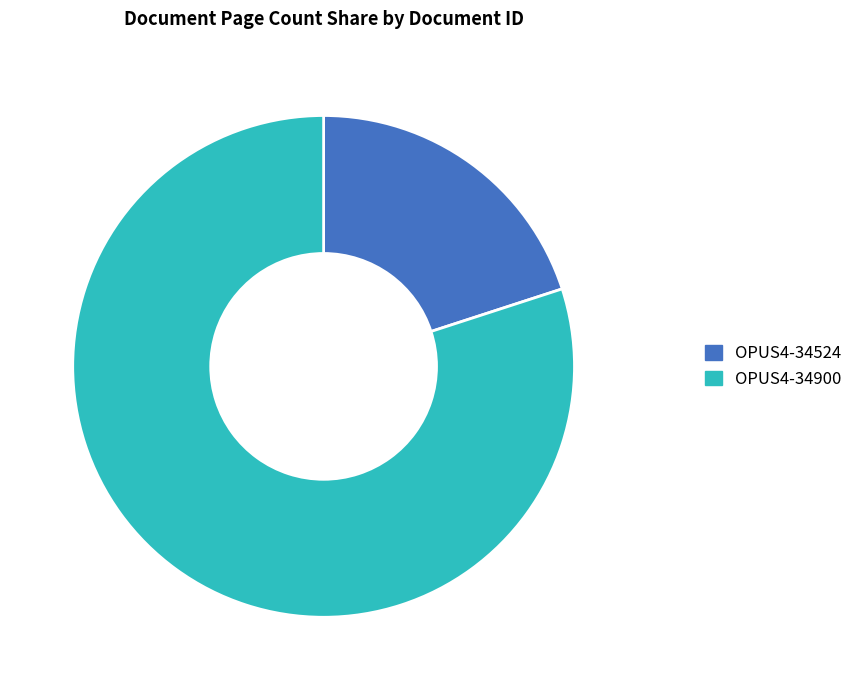

Is the sum of OPUS4-34900 and OPUS4-34524 greater than half?

Yes